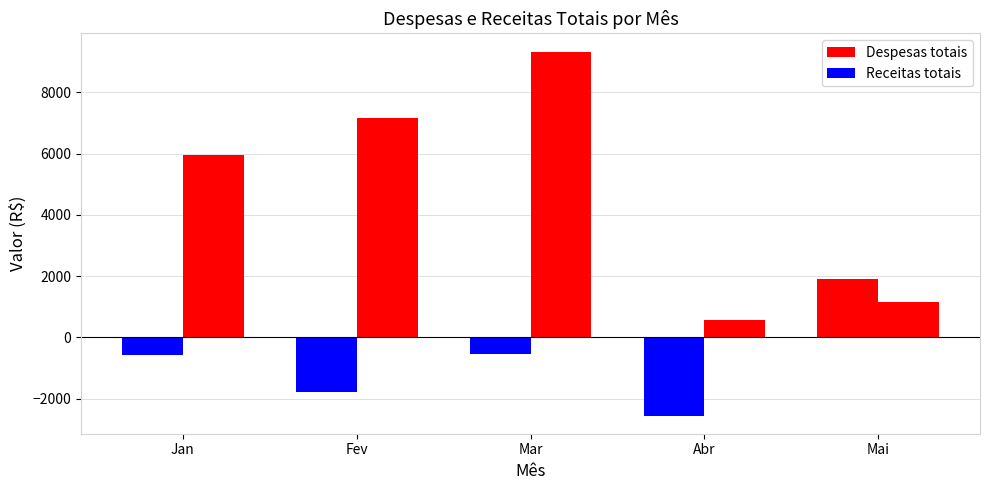

At which category is the sum across all series the highest?

Mar